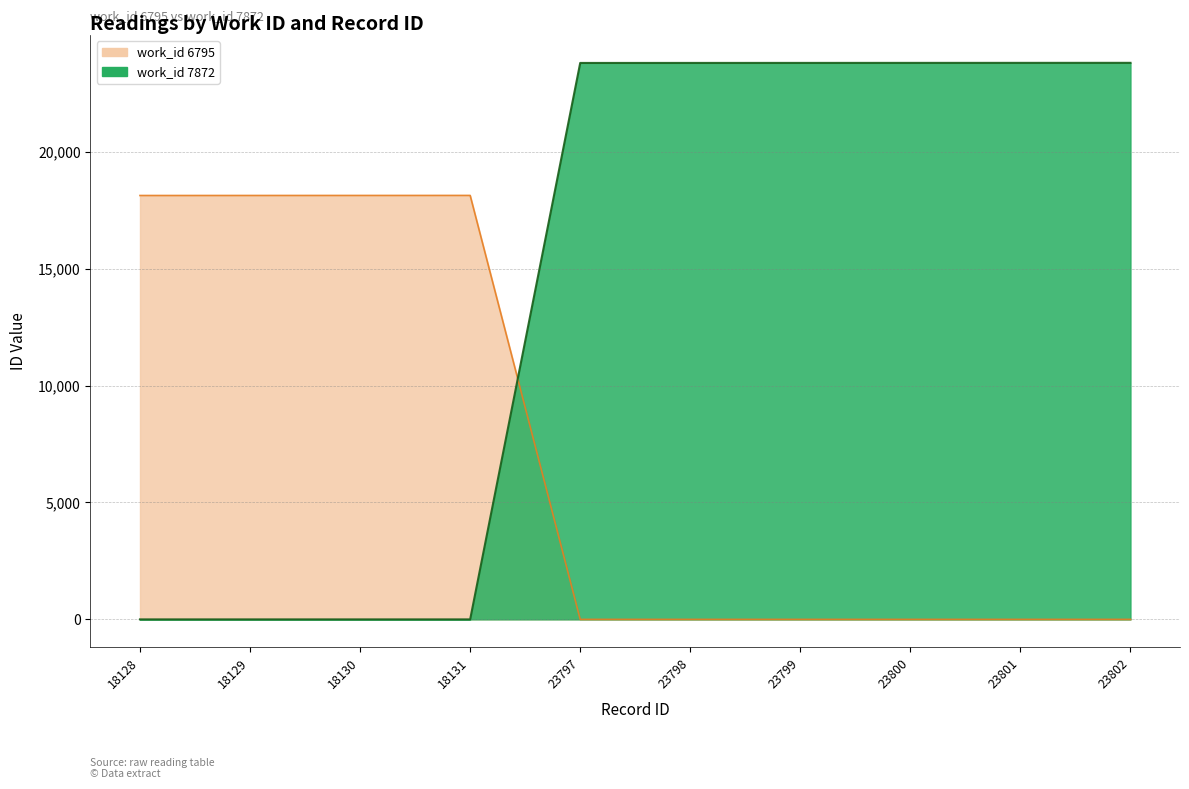

What is the difference between the second highest and second lowest values in the work_id_7872 series?

23801